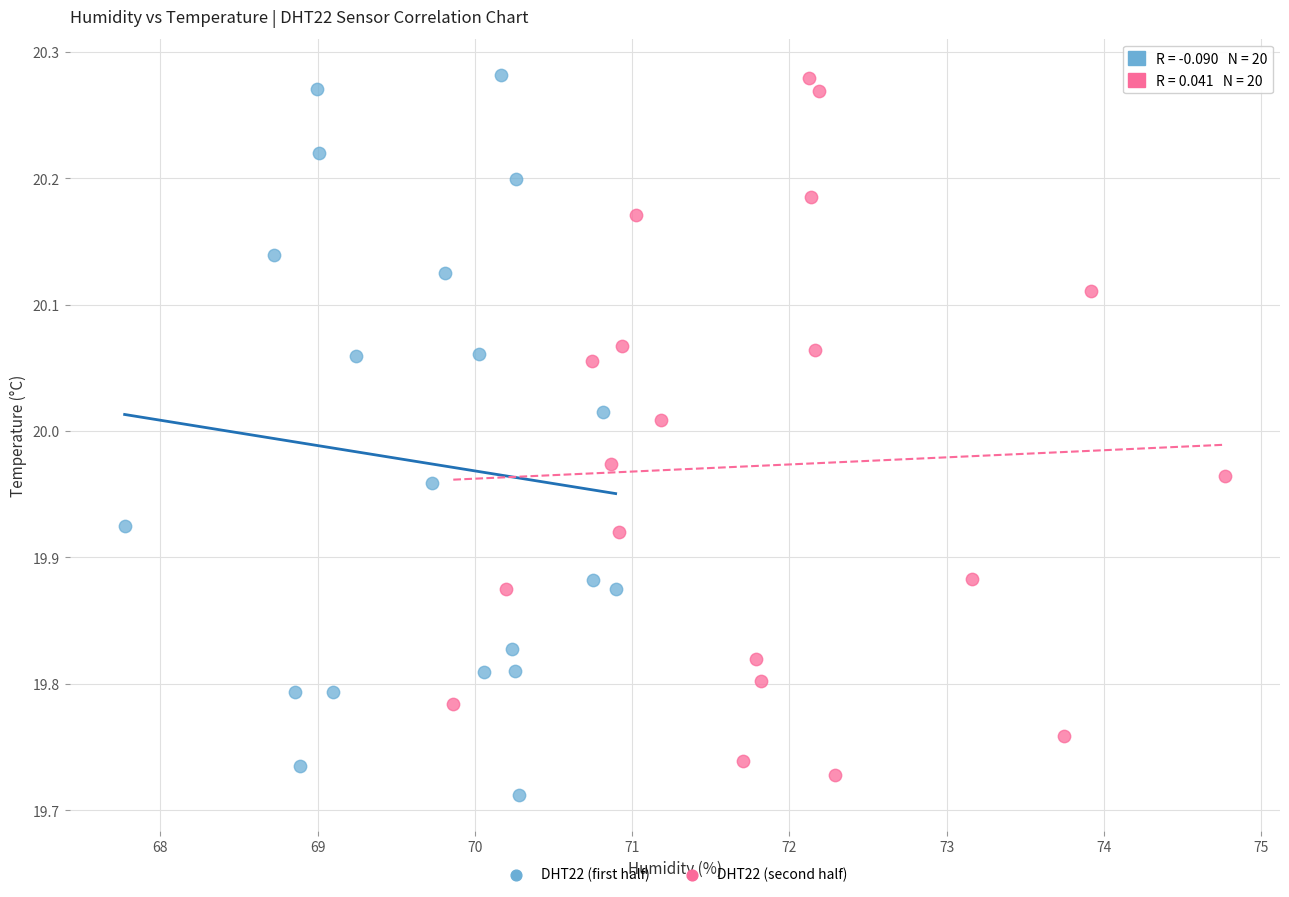

What are all the series names shown in the legend?

DHT22 (first half), DHT22 (second half)